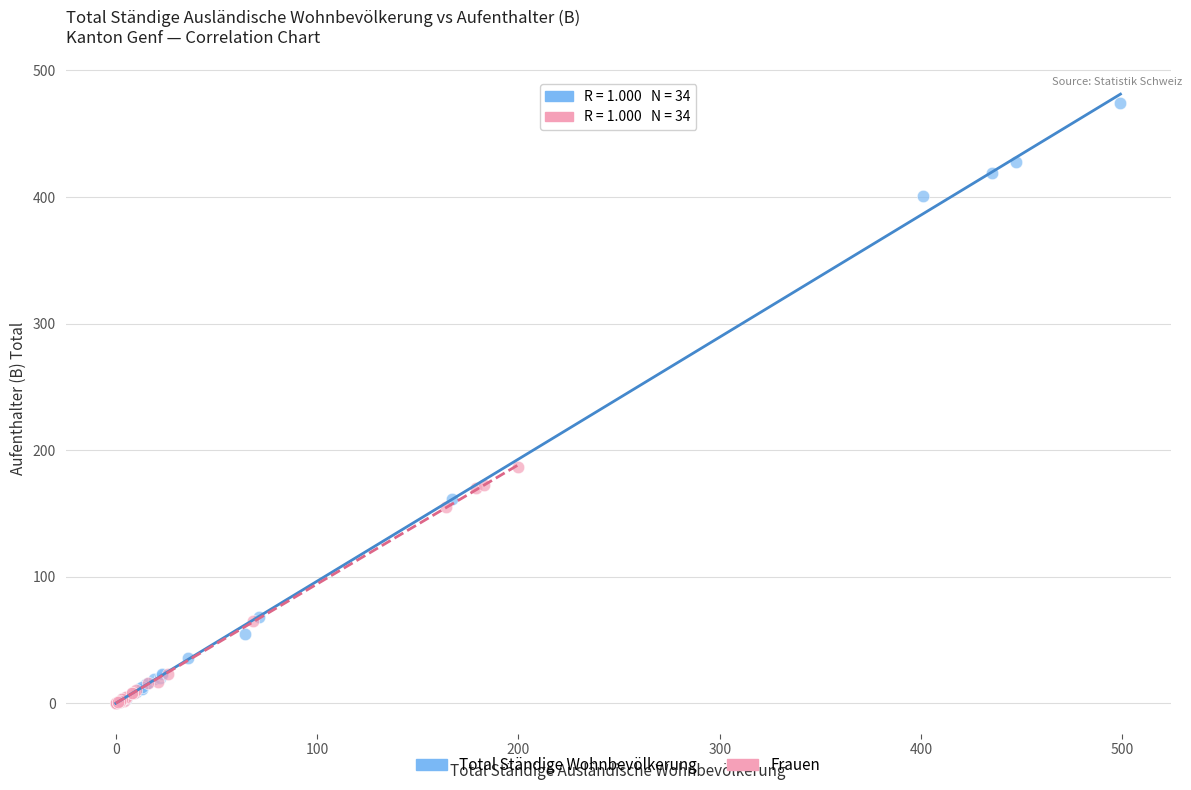

Which series reaches the maximum Y coordinate?

Total Ständige Wohnbevölkerung